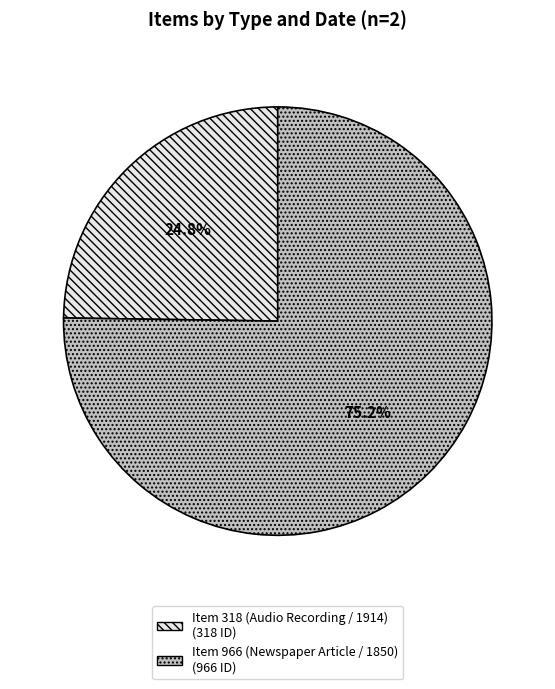

How many segments does this pie chart have?

2